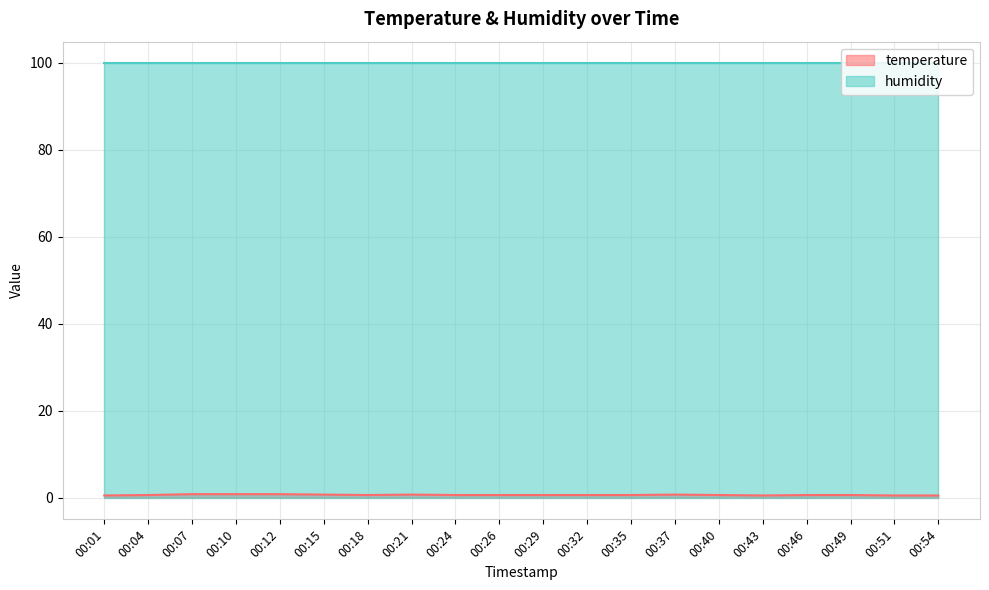

List the labels in order of value, largest first.

00:07, 00:10, 00:12, 00:15, 00:21, 00:37, 00:04, 00:18, 00:24, 00:26, 00:29, 00:32, 00:35, 00:40, 00:46, 00:49, 00:01, 00:43, 00:51, 00:54